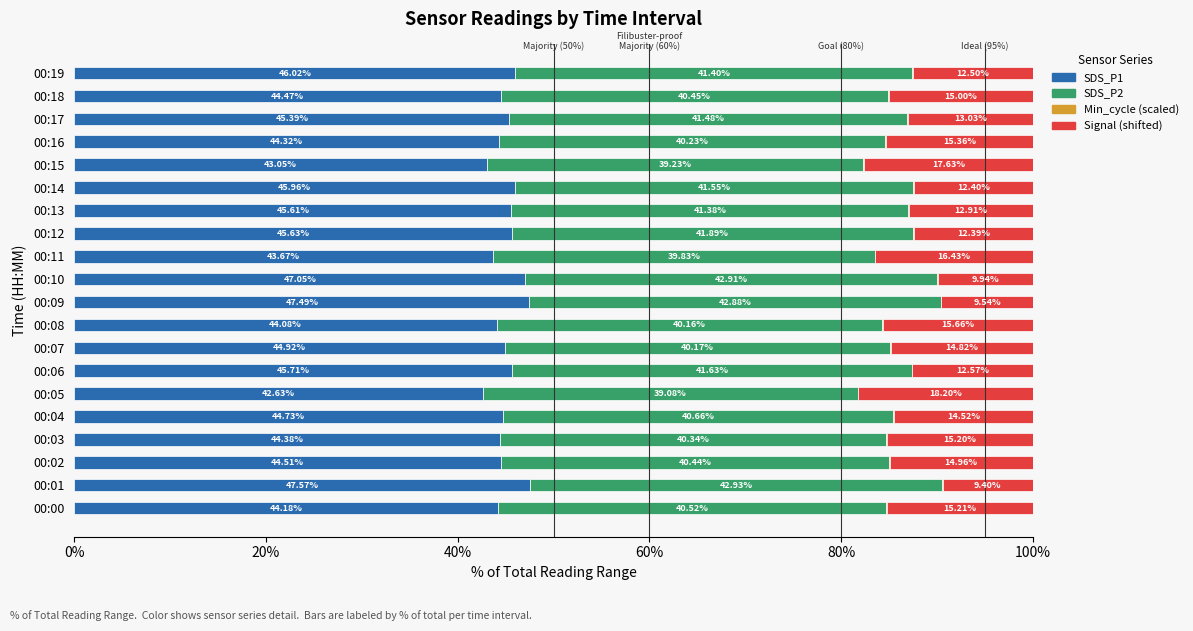

Count the number of data series in this chart.

4